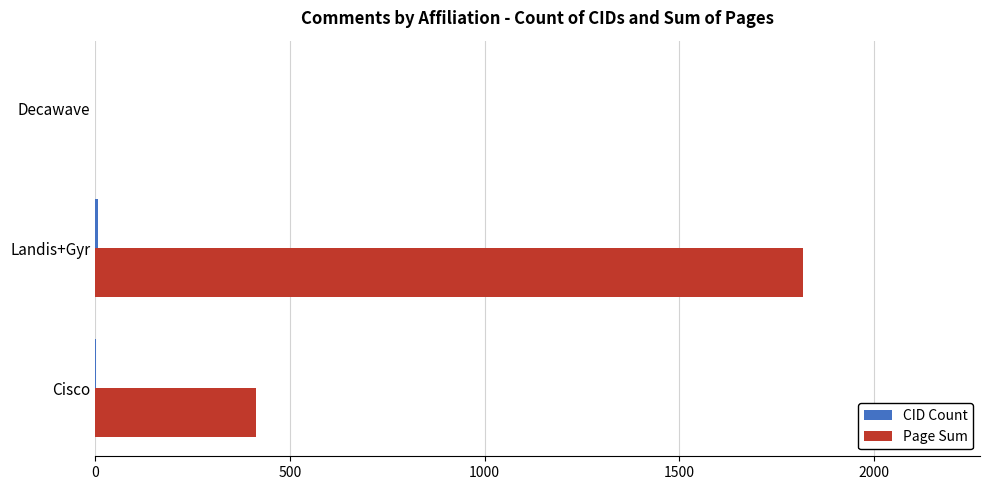

Where is Page Sum nearest to the value 908?

Cisco